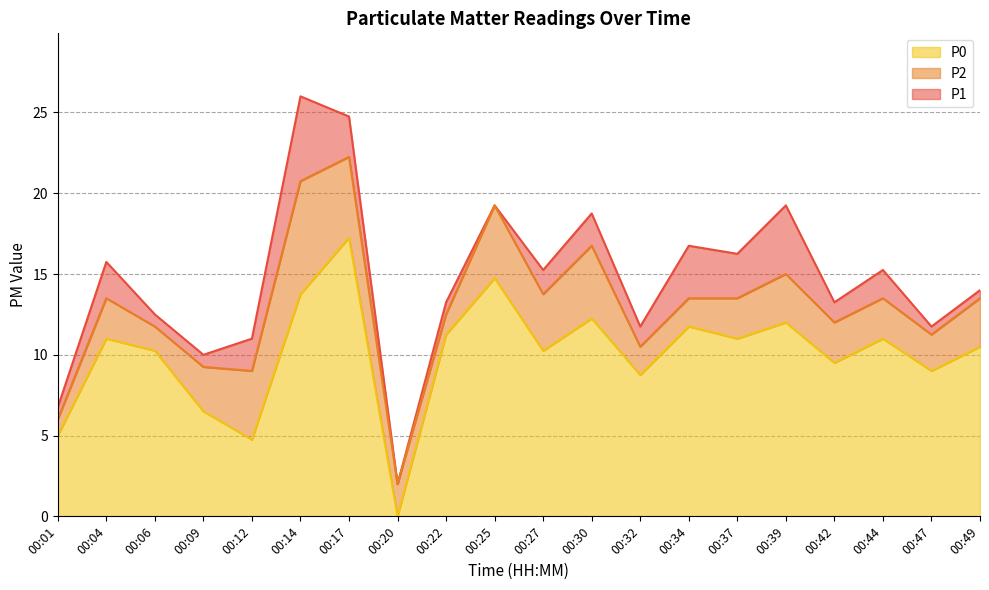

What is the value of the P1 point at the 18th from the left?

15.2